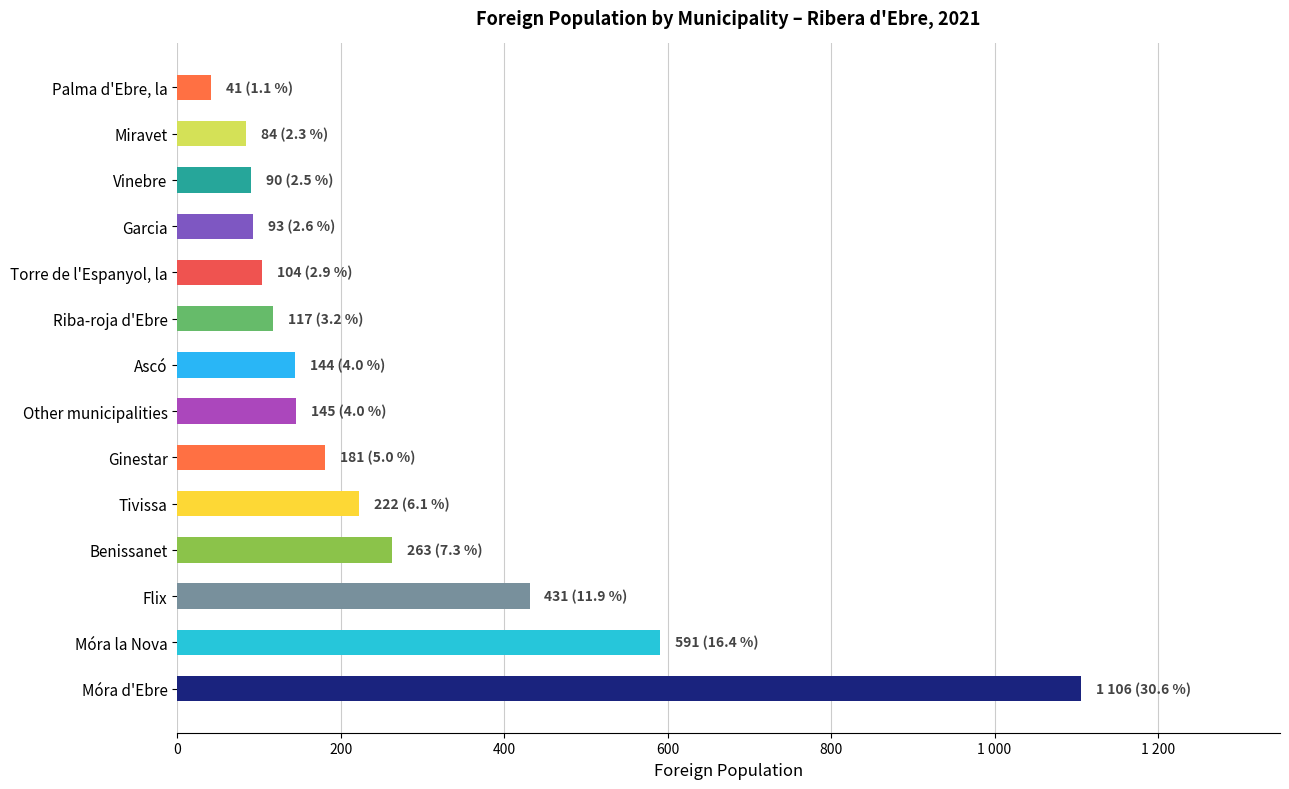

Are the bars horizontal?

Yes